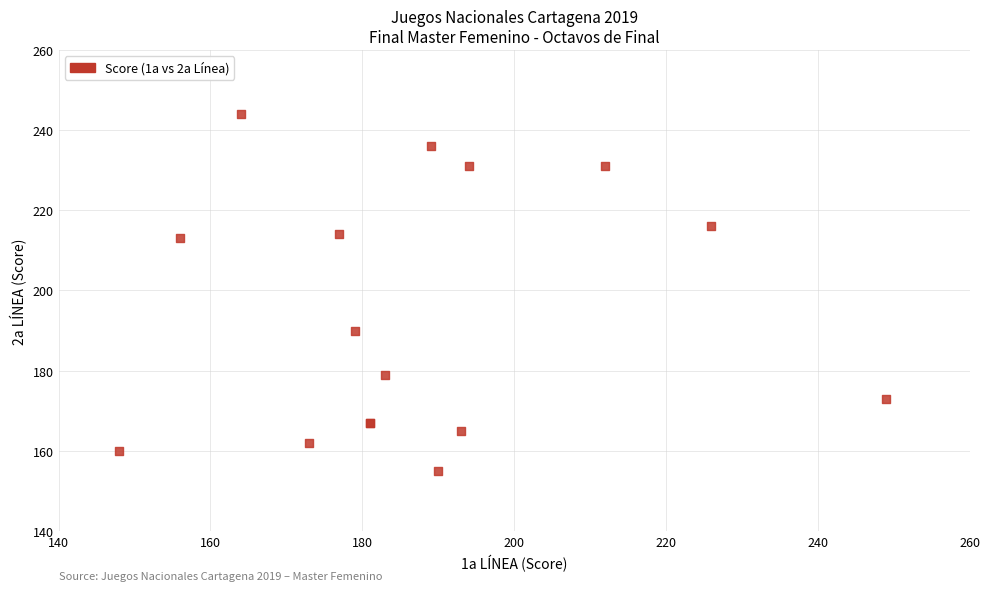

What Y value in the scatter plot is closest to 199?

190